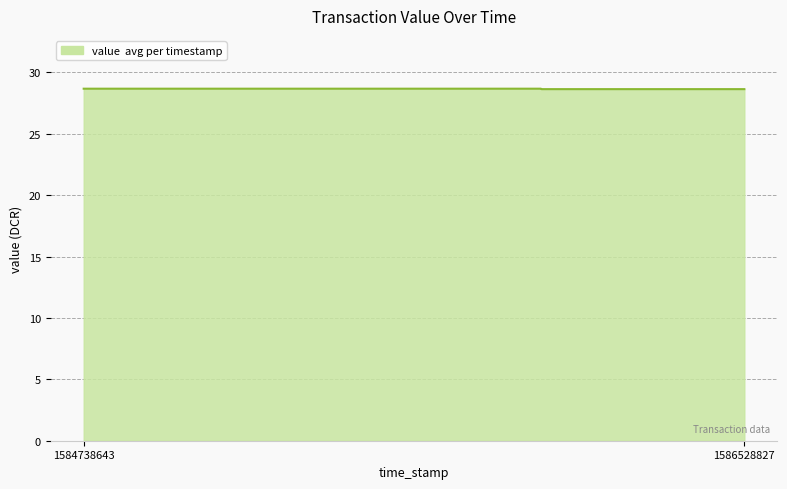

Count the values in the range 28 to 29.

13